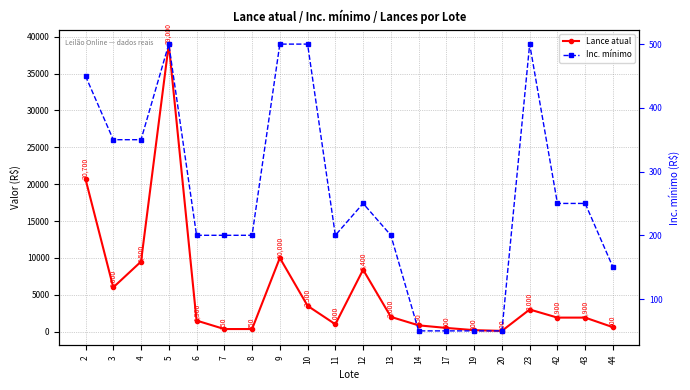

In Lance atual, how many points are lower than both neighbors (excluding endpoints)?

3